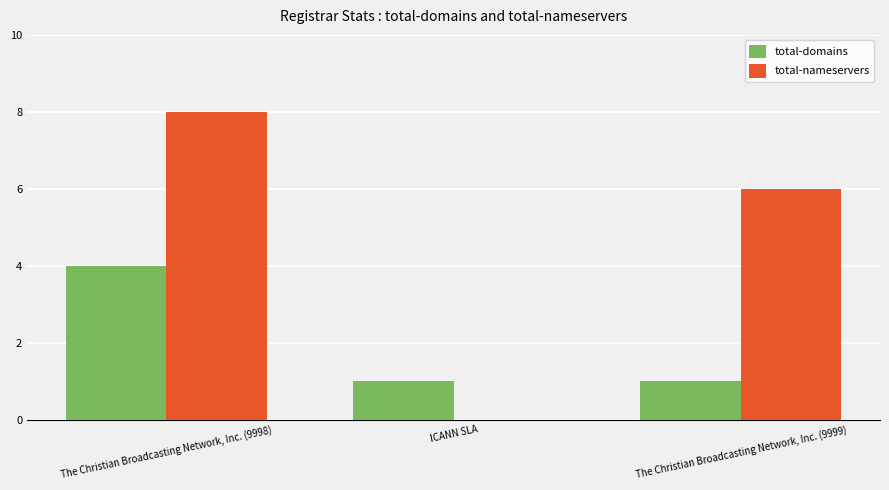

Are the bars grouped side by side (vs. stacked)?

Yes